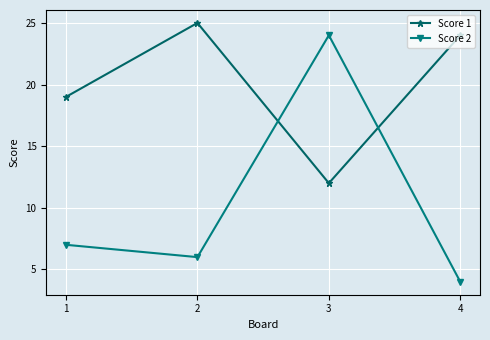

List the series in order of their overall mean, lowest first.

Score 2, Score 1